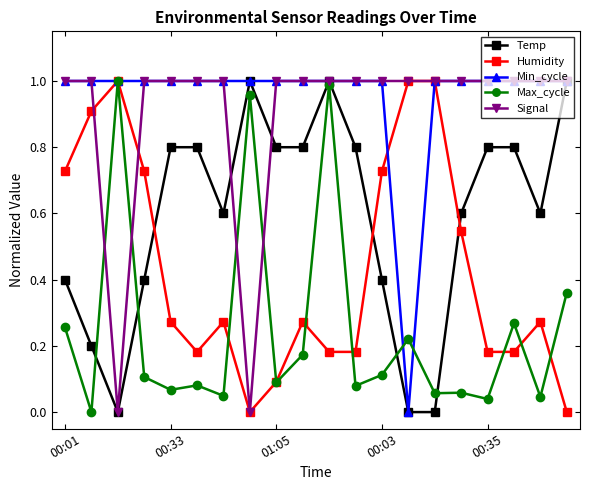

Which series has the largest total across all categories?

Min_cycle